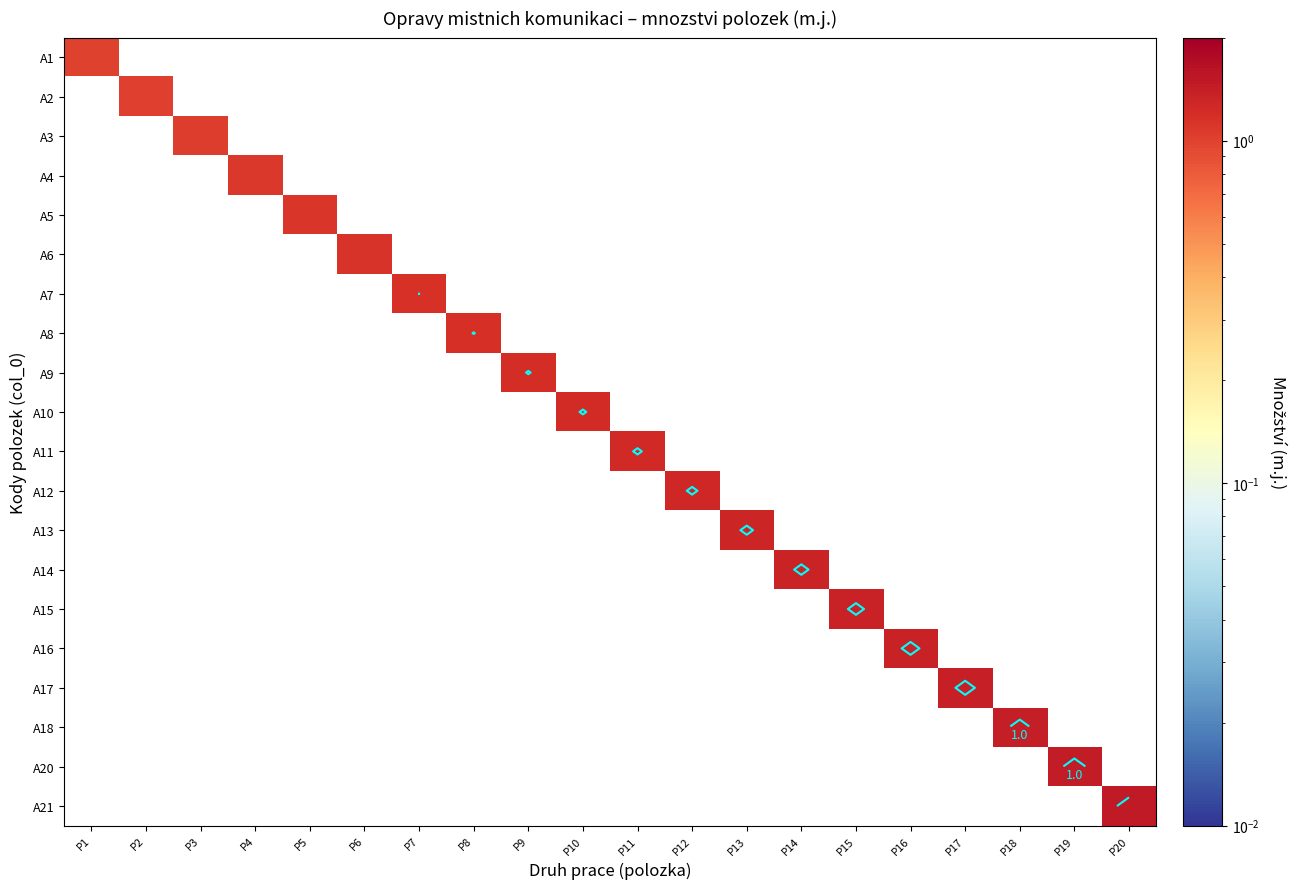

How many values in A7 are above zero?

1